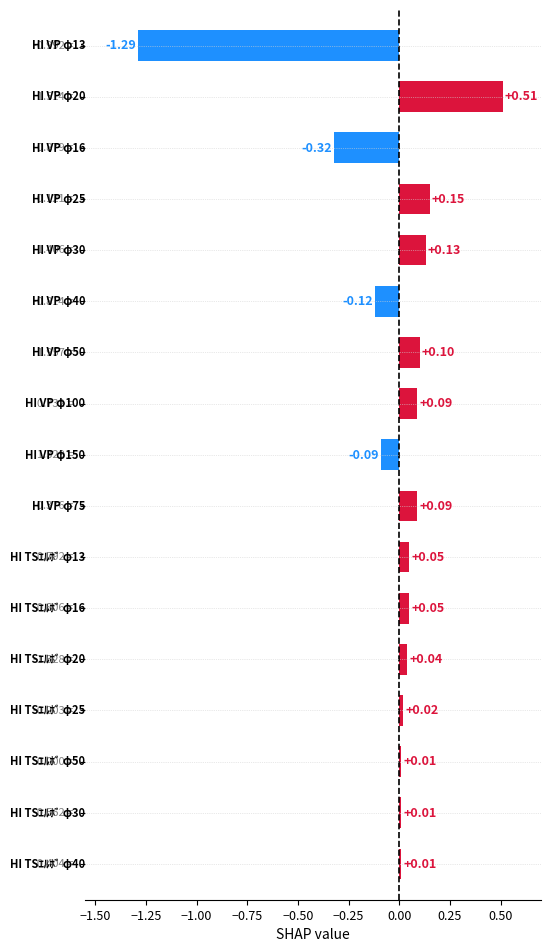

How many values are above zero?

13